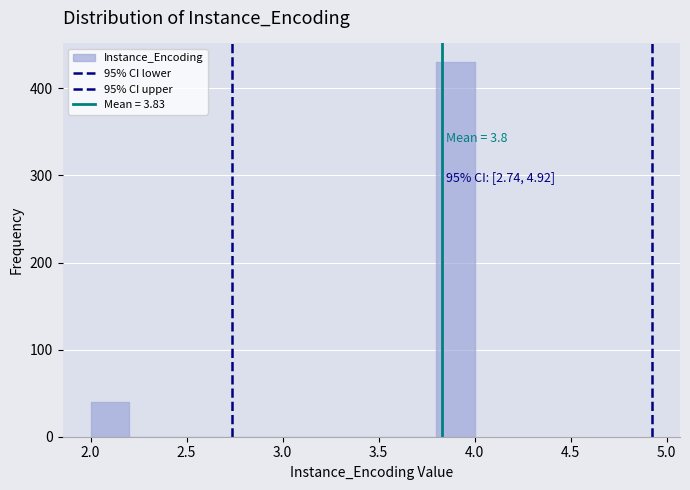

Which range on the x-axis has the tallest bar?

3.8 to 4.0